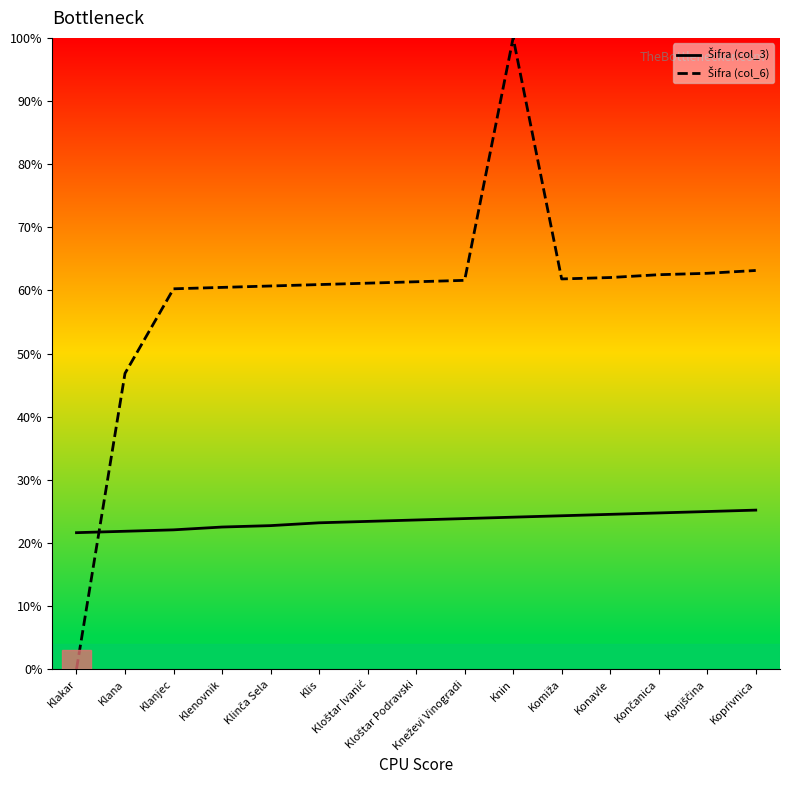

True or false: Šifra (col_6) has a value of 60.5 at Klenovnik.

True